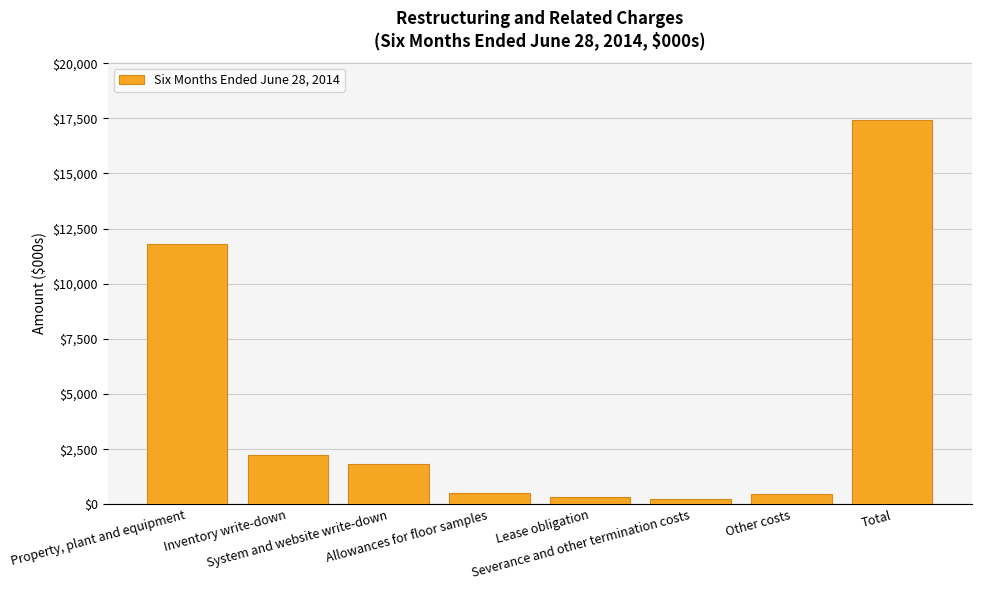

At which label does the data first exceed 1810?

Property, plant and equipment